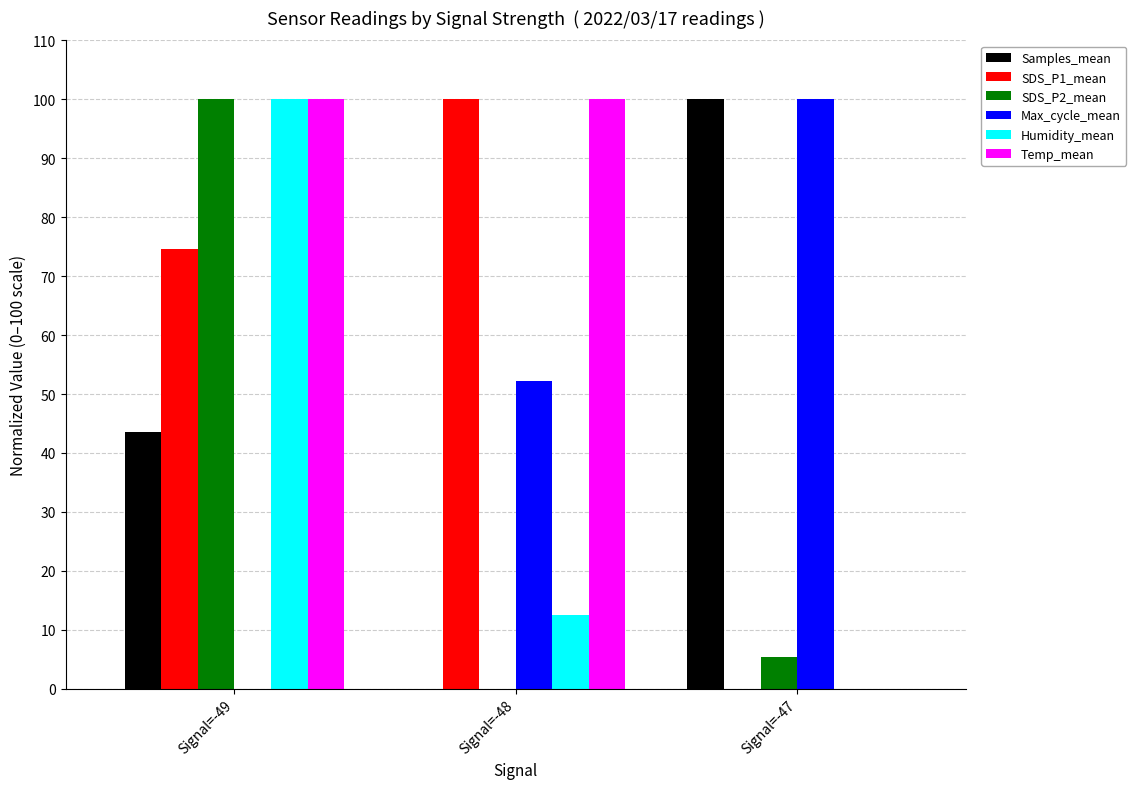

Read the SDS_P2_mean value at Signal=-47.

5.5